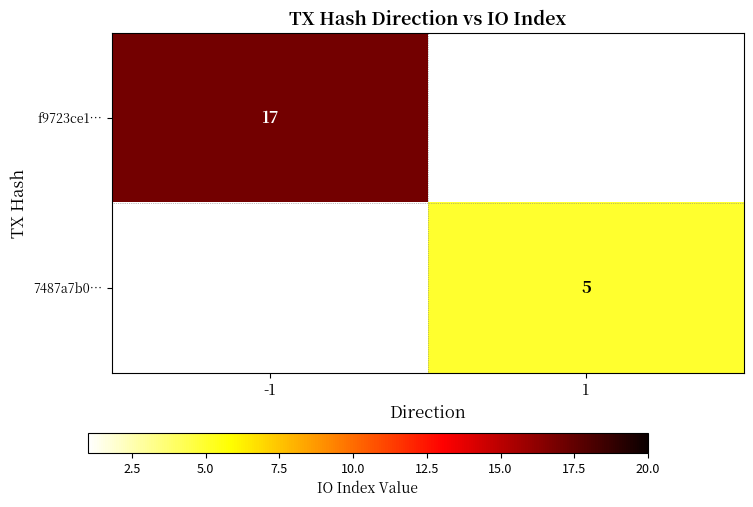

True or false: f9723ce1… has a value of 17 at -1.

True